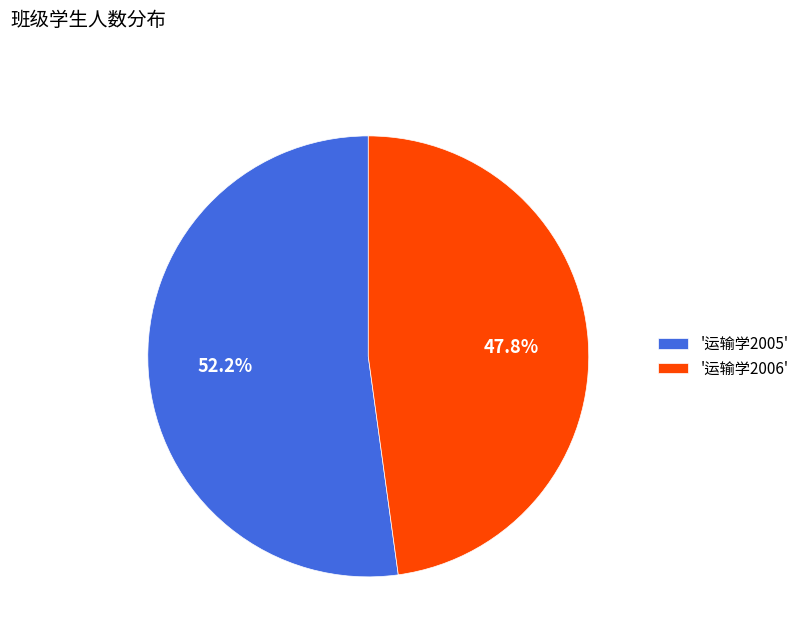

To the nearest percent, what is the average slice percentage?

50%